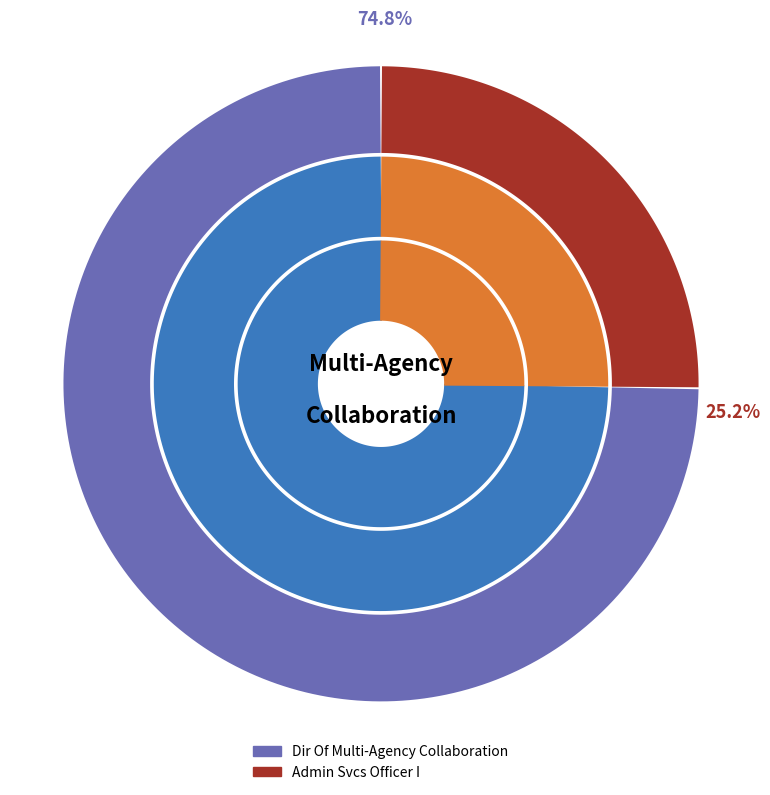

What is the change in value from Dir Of Multi-Agency Collaboration to Admin Svcs Officer I?

-139599